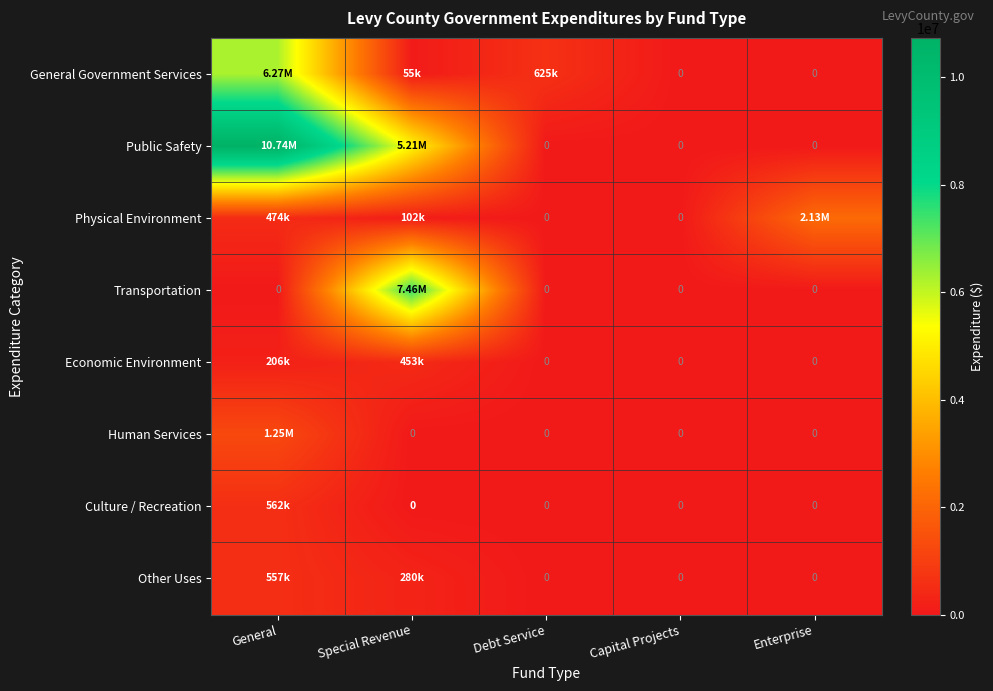

Which series has the largest range (max minus min)?

Public Safety